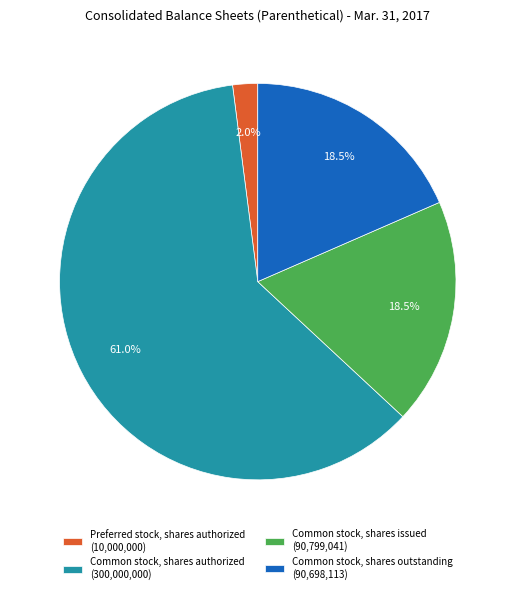

Is there a majority slice in this chart?

Yes